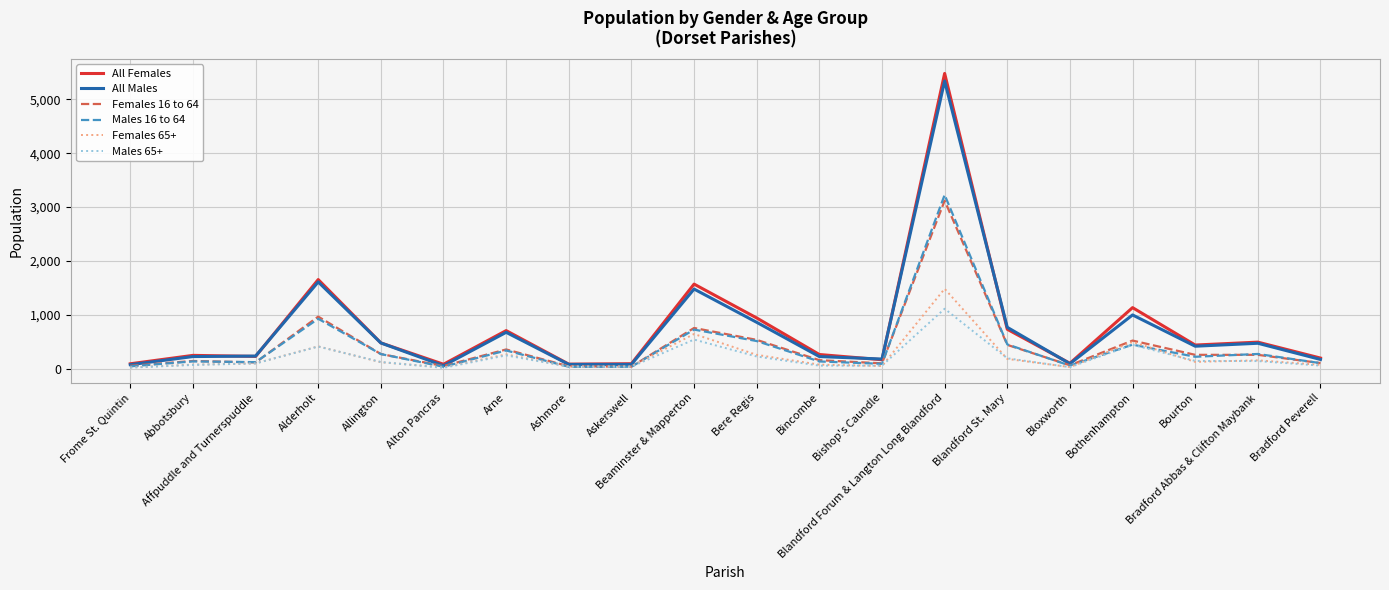

Is the value of All Females at Abbotsbury greater than the value of All Males at Bishop's Caundle?

Yes